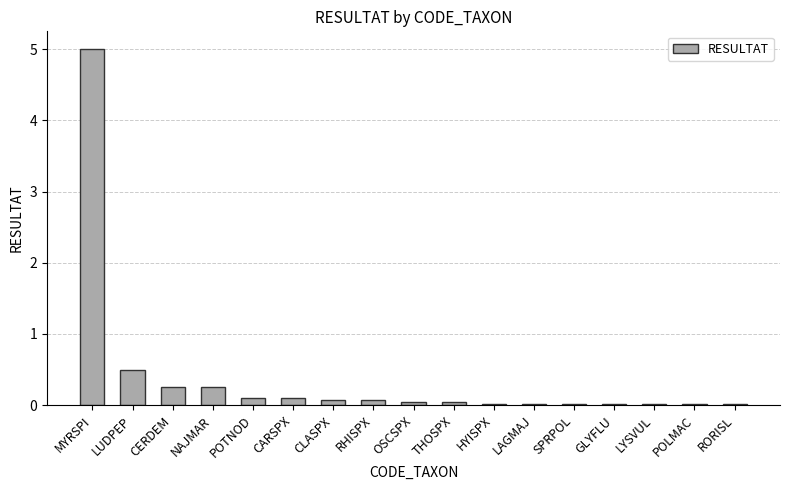

The chart shows a value of 0.0 at LAGMAJ. True or false?

True